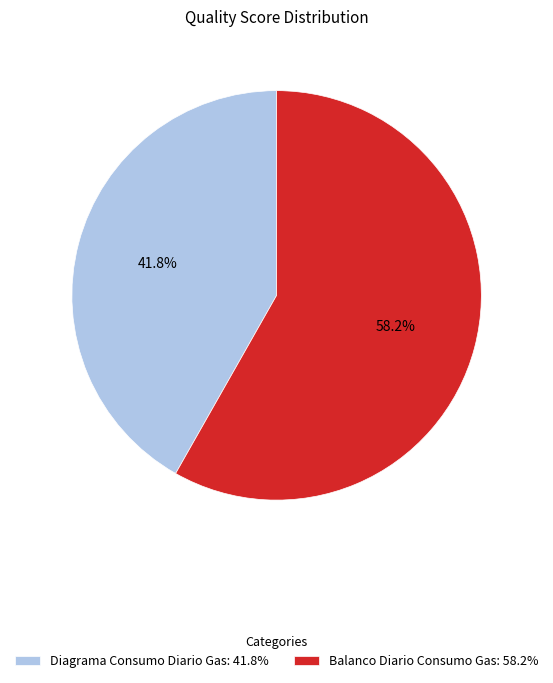

How many segments does this pie chart have?

2